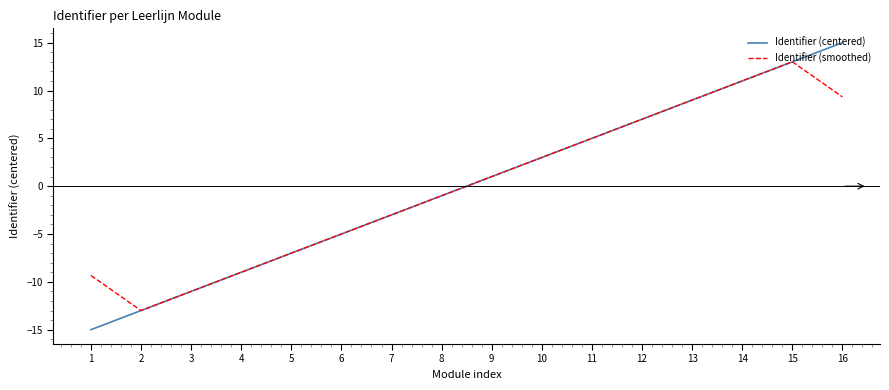

The Identifier (centered) series shows -3.0 at 7. True or false?

True